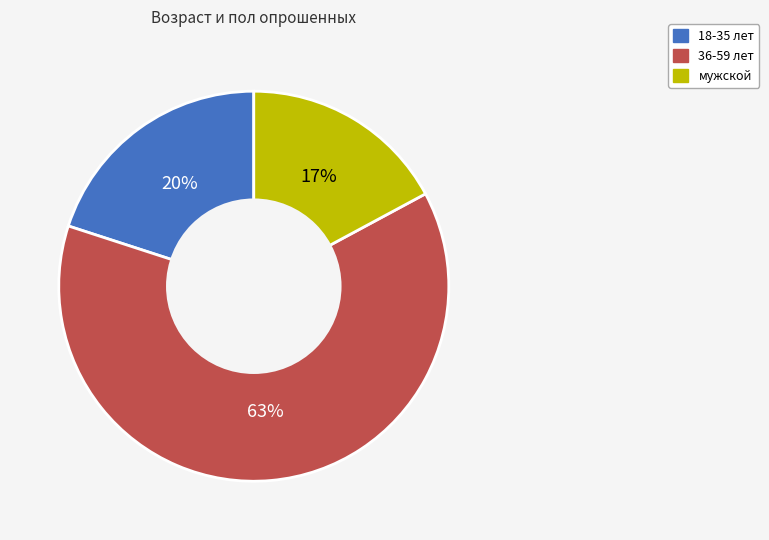

The 36-59 лет slice represents 53% of the pie. True or false?

False